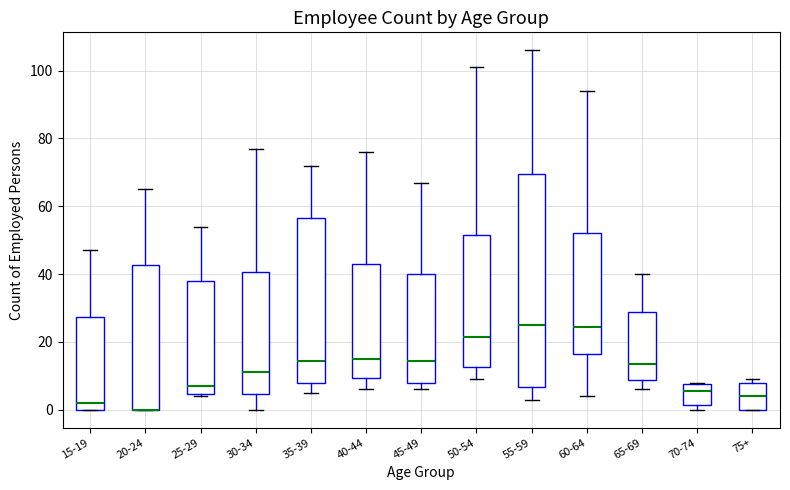

Comparing the boxes themselves (not the whiskers), which one is the tallest?

55-59